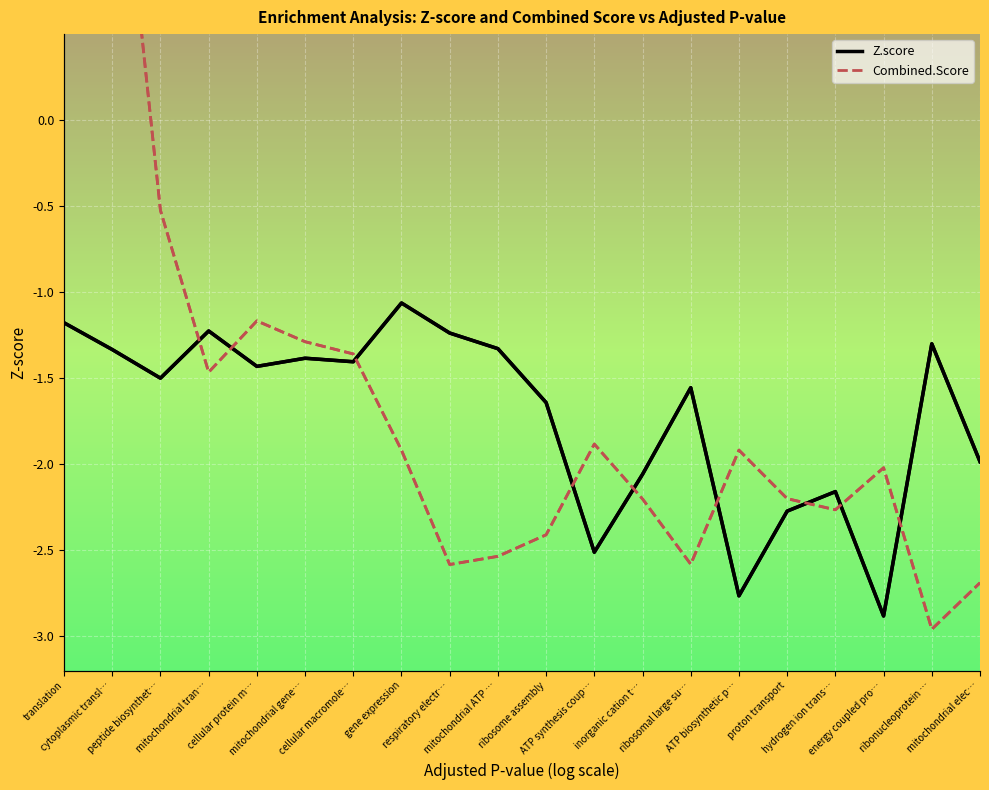

What is the sum of all Z.score values?

-34.2